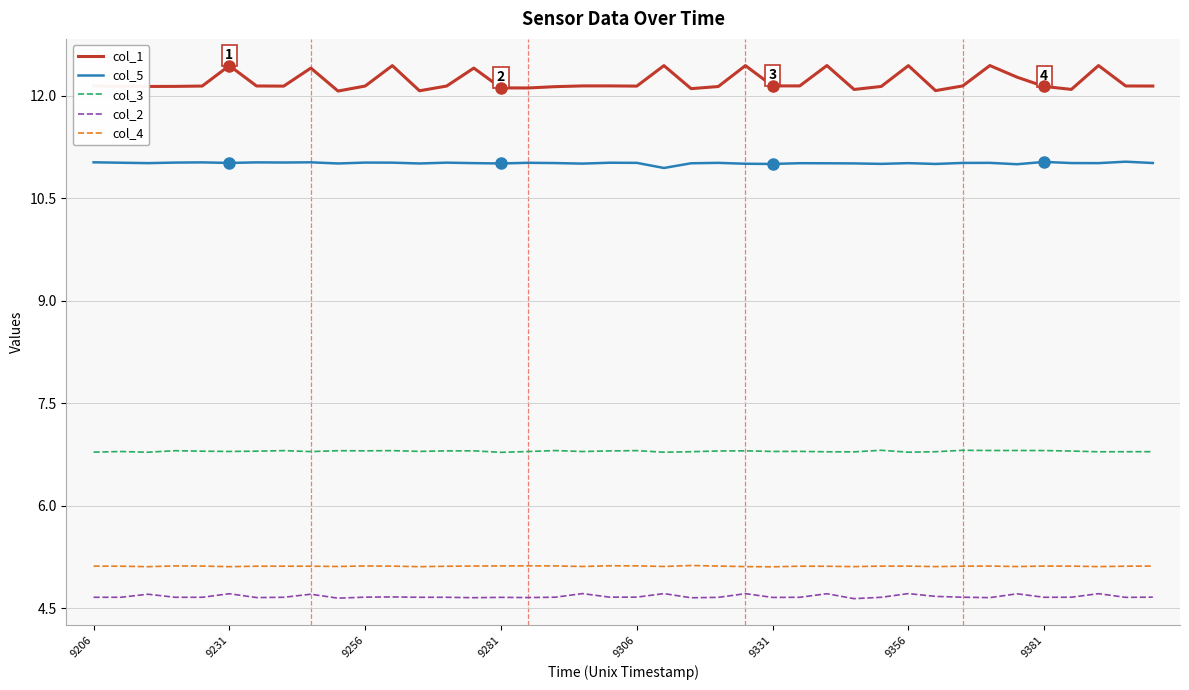

True or false: col_1 and col_2 intersect in this chart.

False